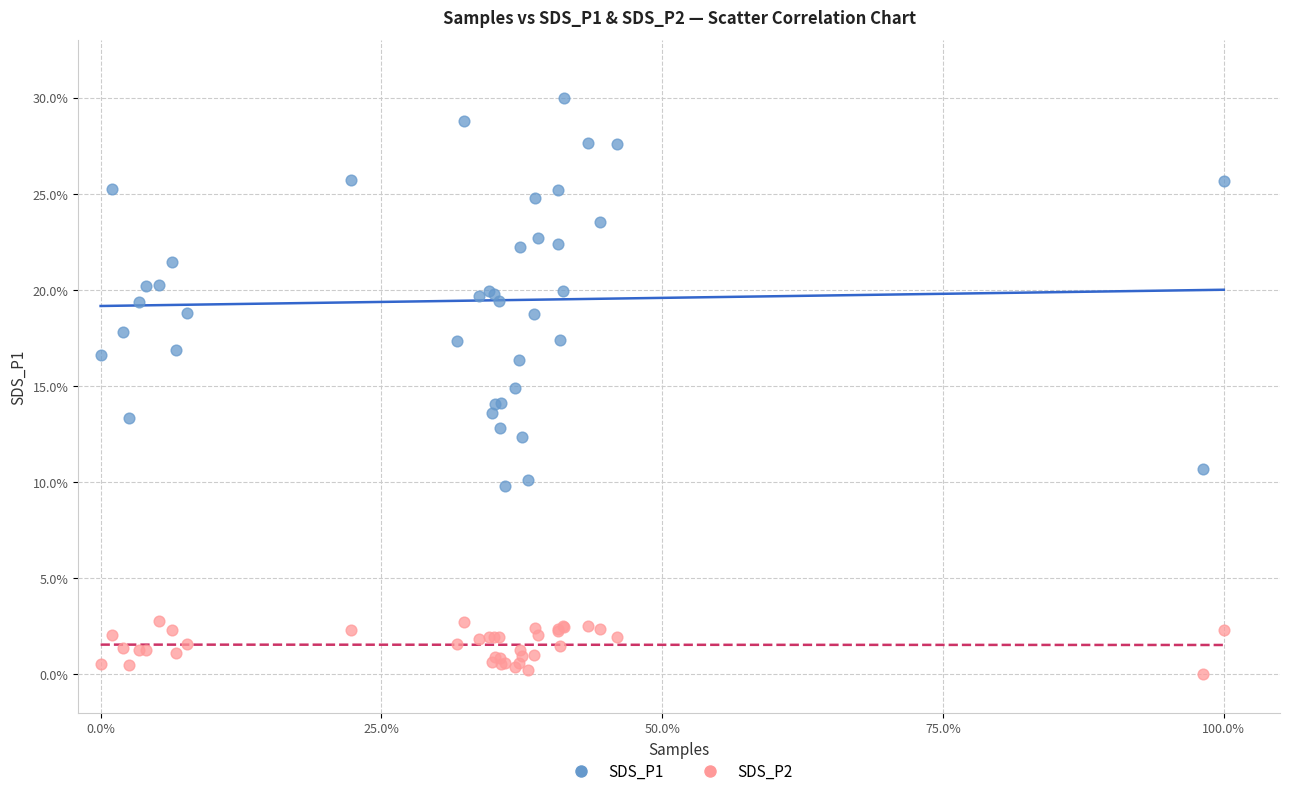

Which series reaches the maximum Y coordinate?

SDS_P1